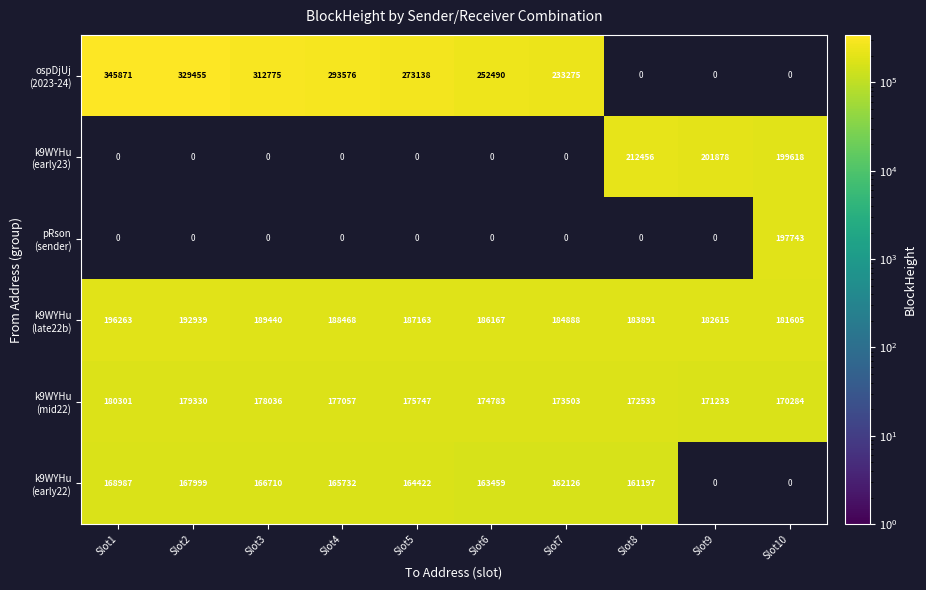

How many data points in k9WYHu (mid22) are less than 175747?

5